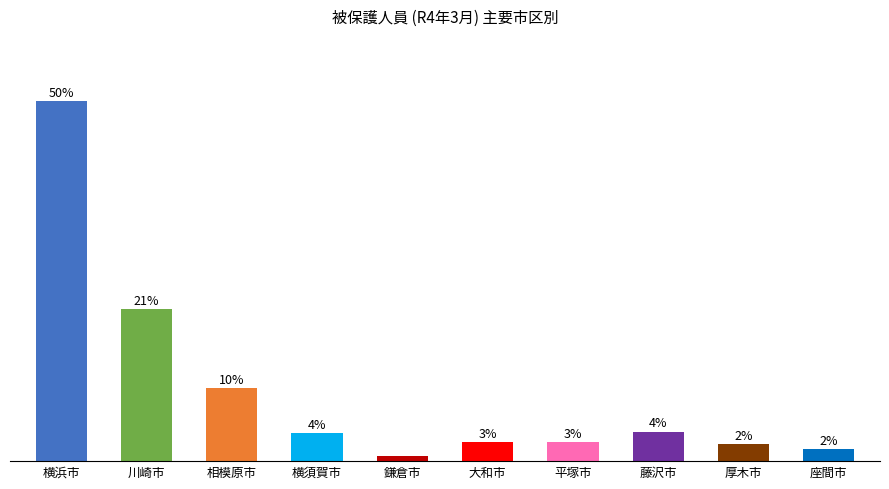

List the labels in order of value, largest first.

横浜市, 川崎市, 相模原市, 藤沢市, 横須賀市, 大和市, 平塚市, 厚木市, 座間市, 鎌倉市